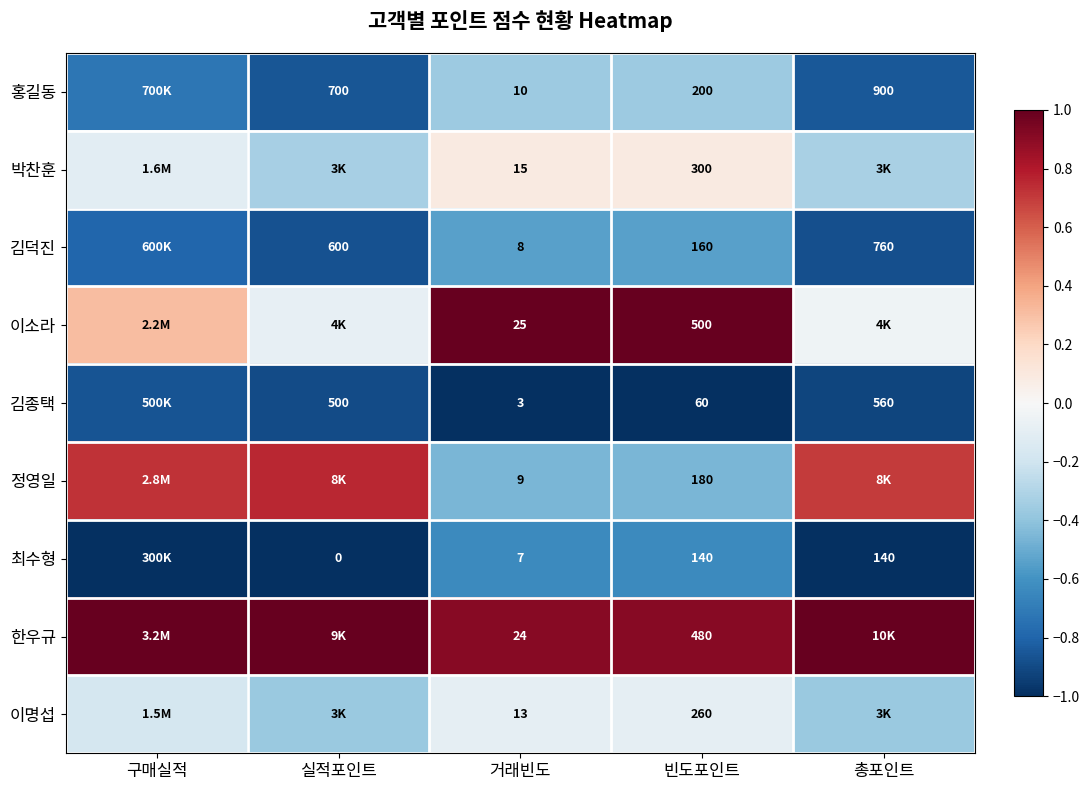

Count the number of data series in this chart.

9